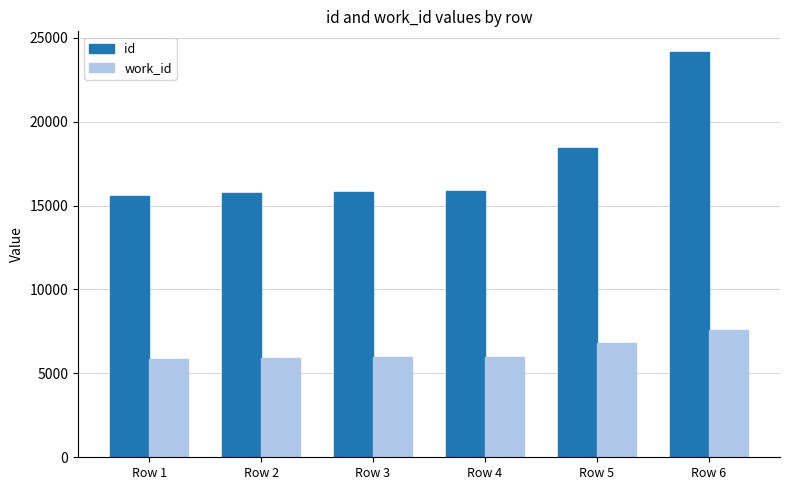

What is the difference between the maximum and second lowest values in the work_id series?

1662